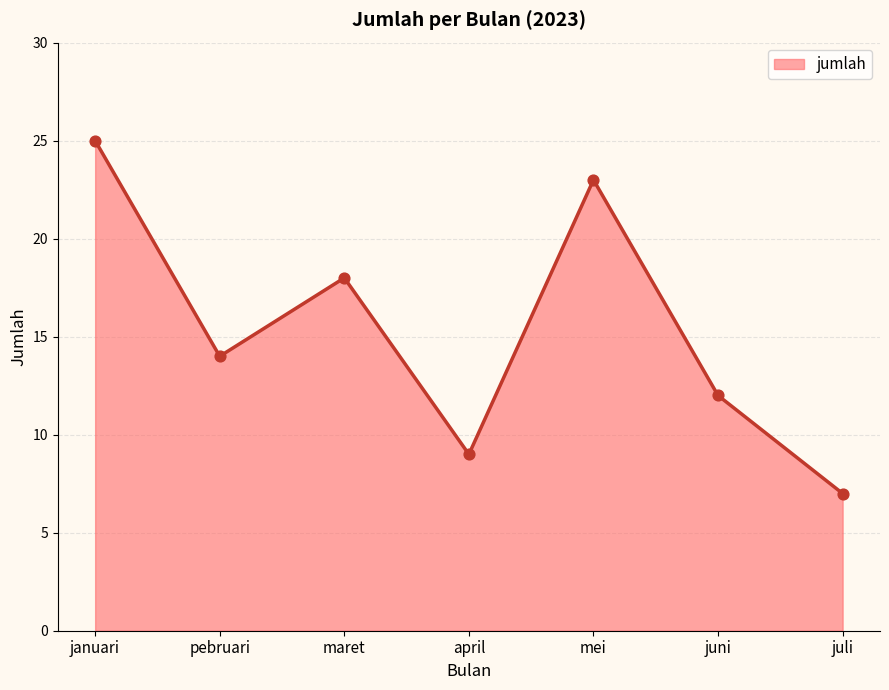

Approximately how many times larger is the value at juni compared to pebruari?

0.9